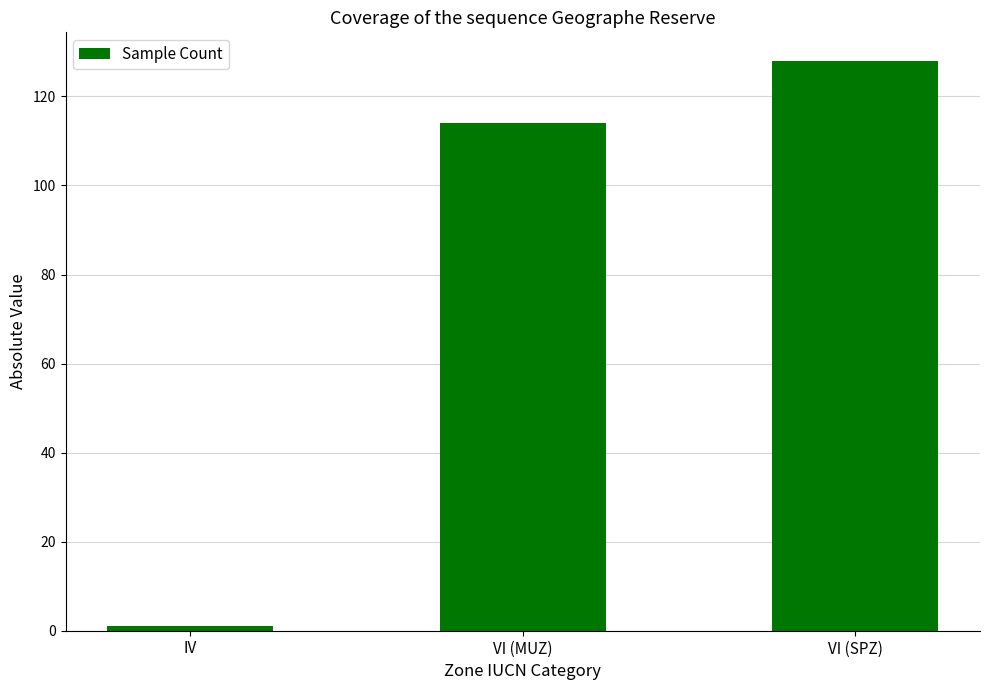

Is it true that the value at VI (MUZ) is 114?

True